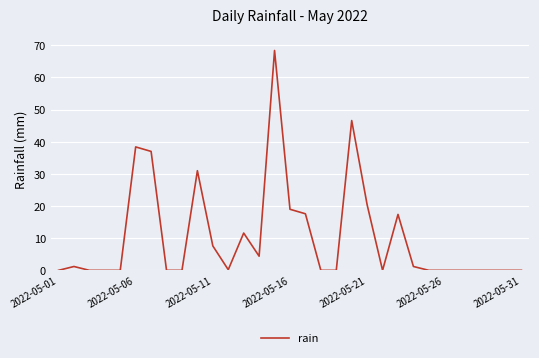

What is the difference between the maximum and minimum values?

68.4